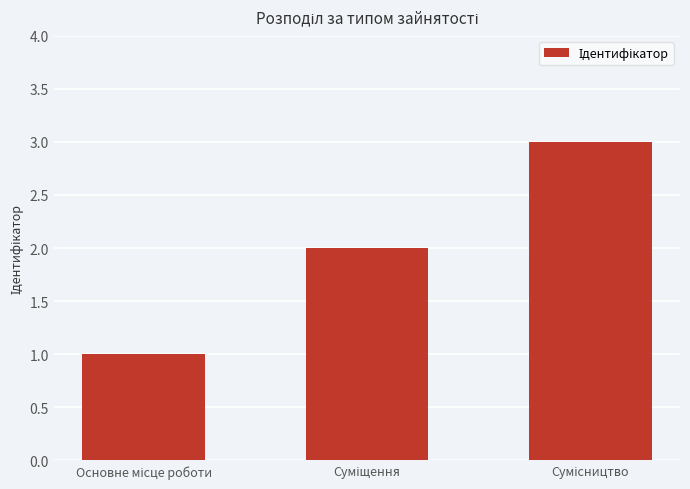

What is the greatest value displayed?

3